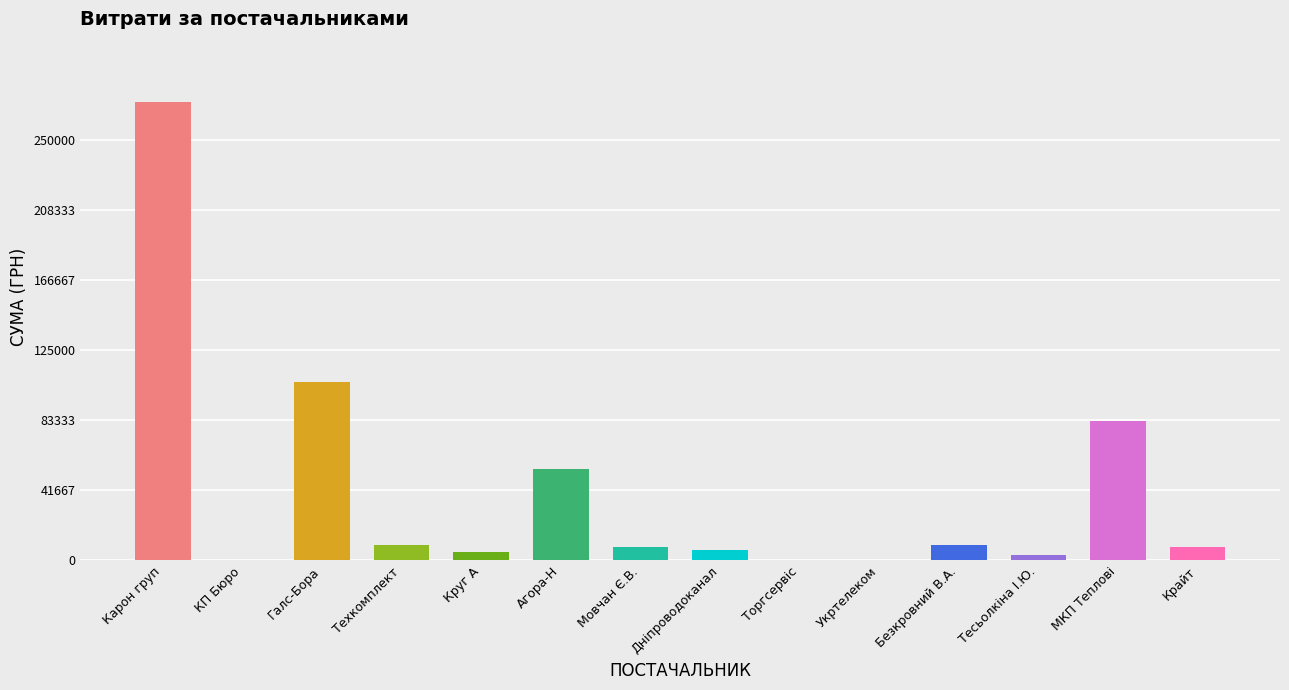

How many values exceed 7889?

7